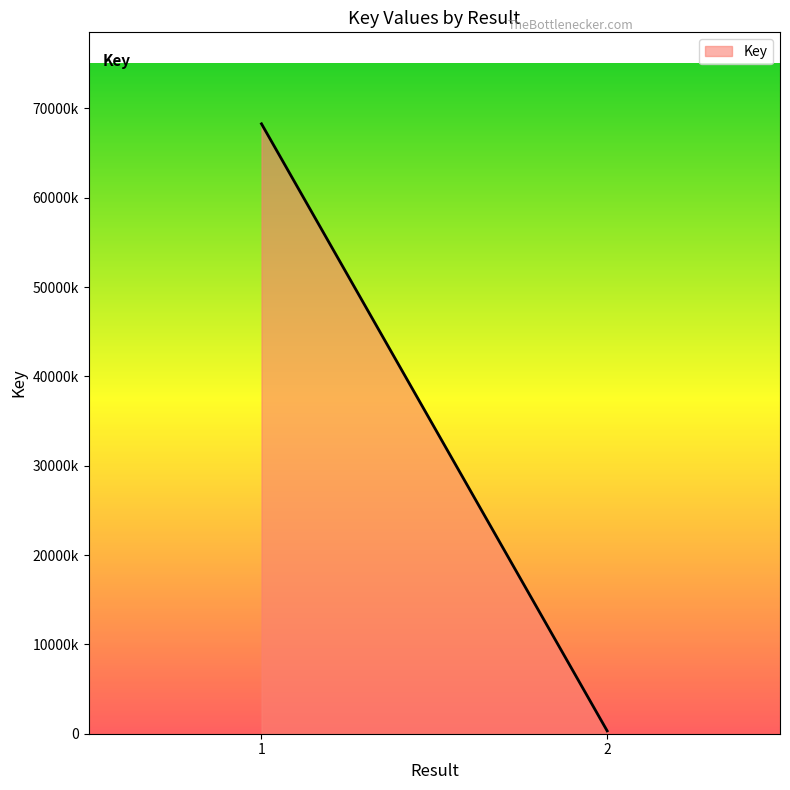

What is the difference between the maximum and minimum values?

67954854